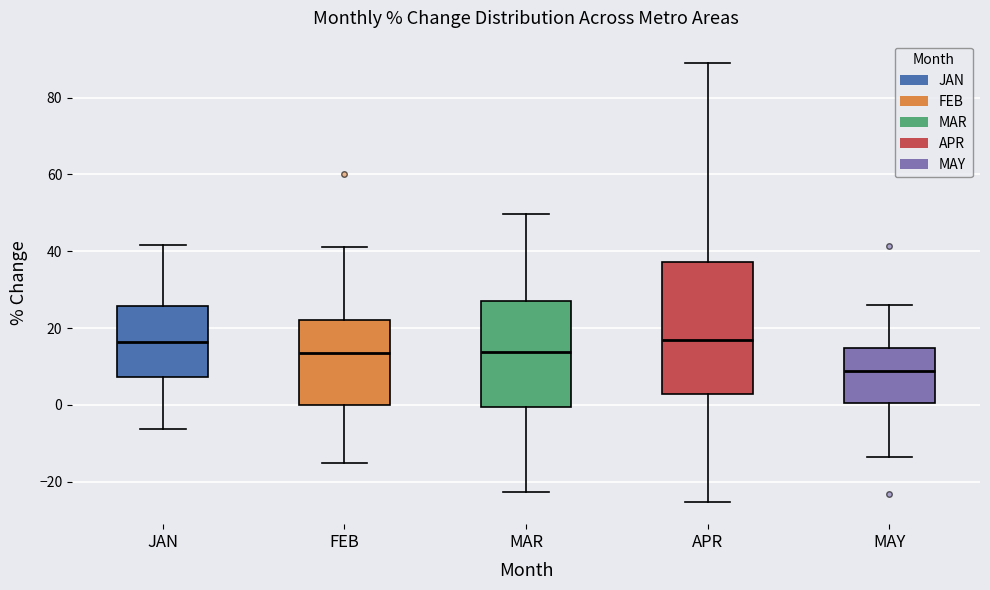

Reading left to right, read every box against the y-axis: the position of its median line, the range the box covers, and the ends of its whiskers. The values are not printed on the chart, so give them approximately, as read against the axis.

JAN: median 16, box 8 to 26, whiskers -6 to 42
FEB: median 14, box 0 to 22, whiskers -16 to 42
MAR: median 14, box 0 to 26, whiskers -22 to 50
APR: median 16, box 2 to 38, whiskers -26 to 90
MAY: median 8, box 0 to 14, whiskers -14 to 26